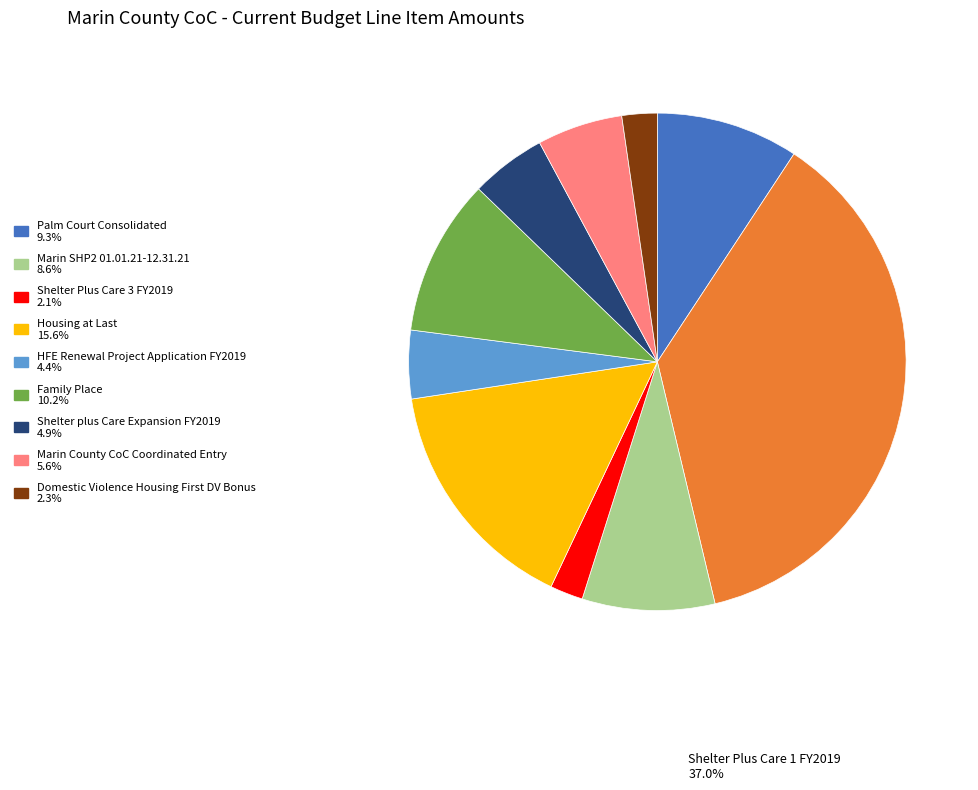

Is there any slice that represents more than half of the pie?

No